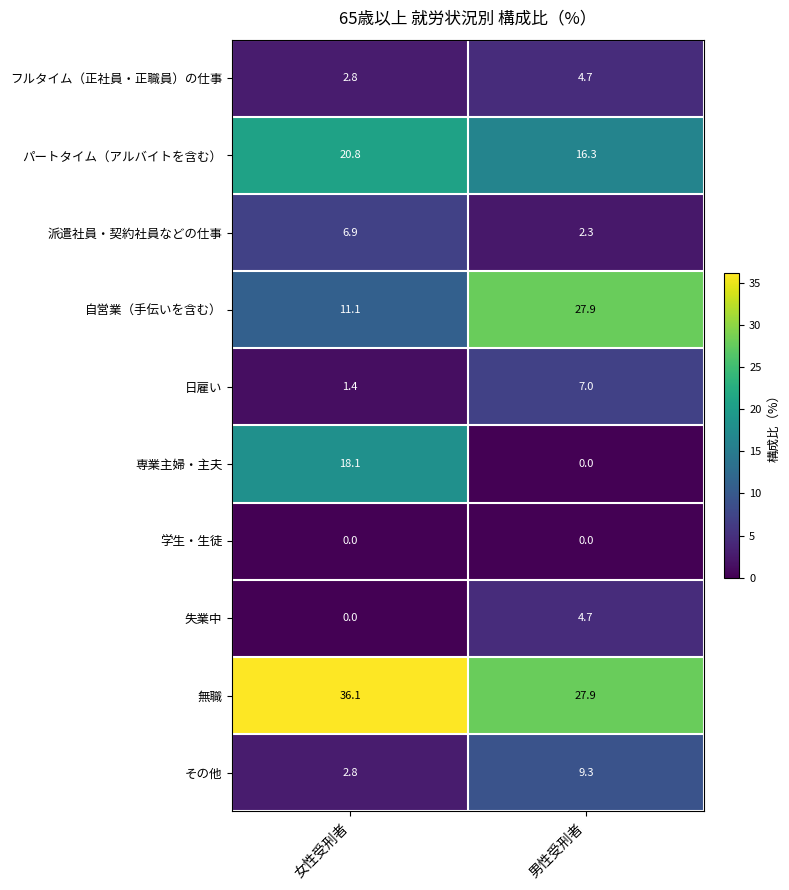

Rank the categories by フルタイム（正社員・正職員）の仕事 value from lowest to highest.

女性受刑者, 男性受刑者